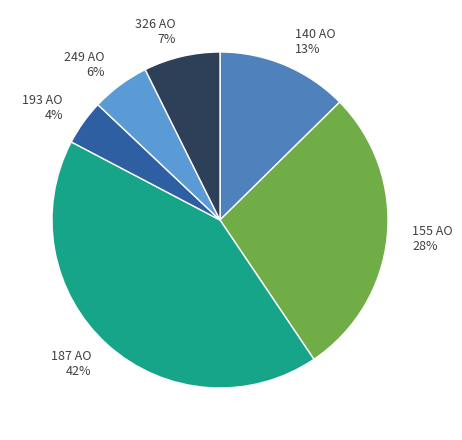

Does any single category account for the majority?

No